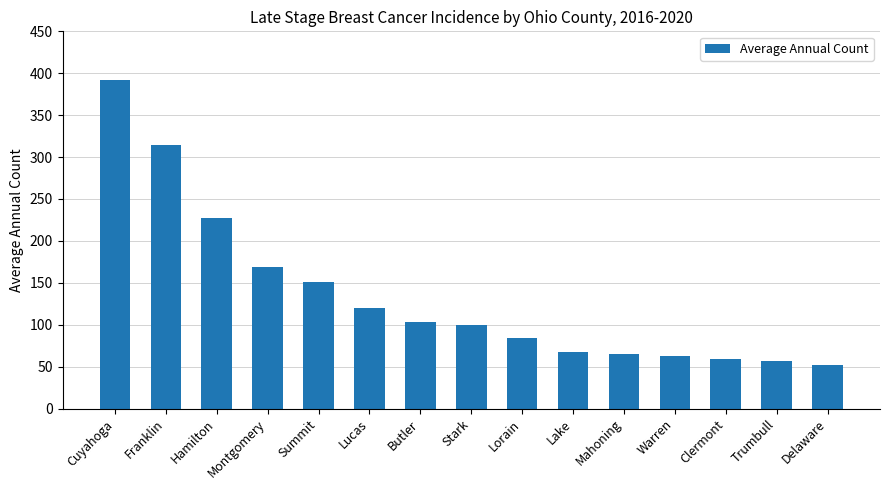

Which category has the highest value across all series?

Cuyahoga